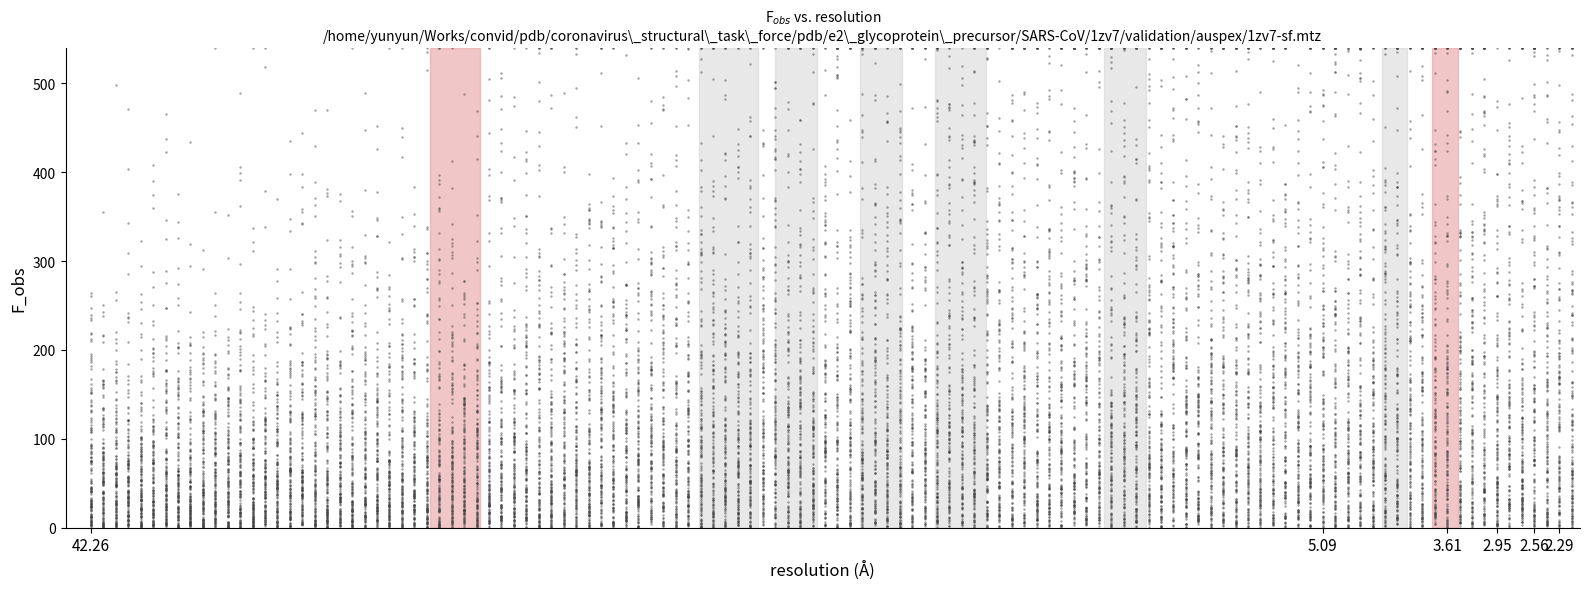

What is the range of Y values (max minus min)?

540.0